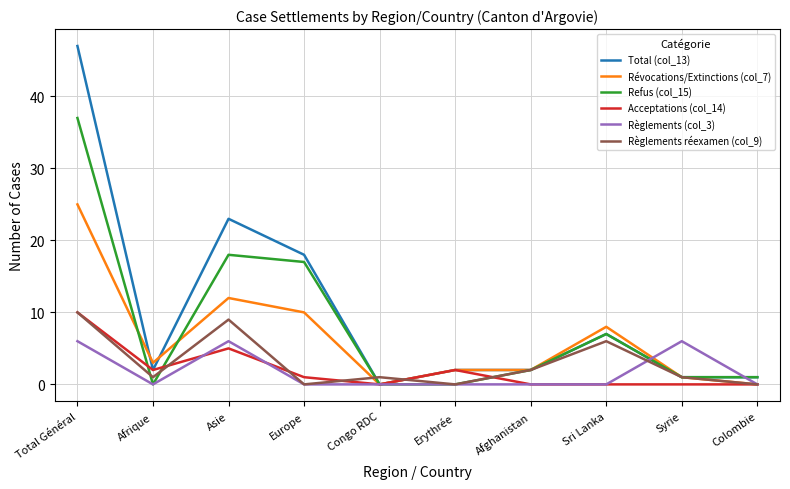

At which label does Règlements réexamen (col_9) first exceed 1?

Total Général